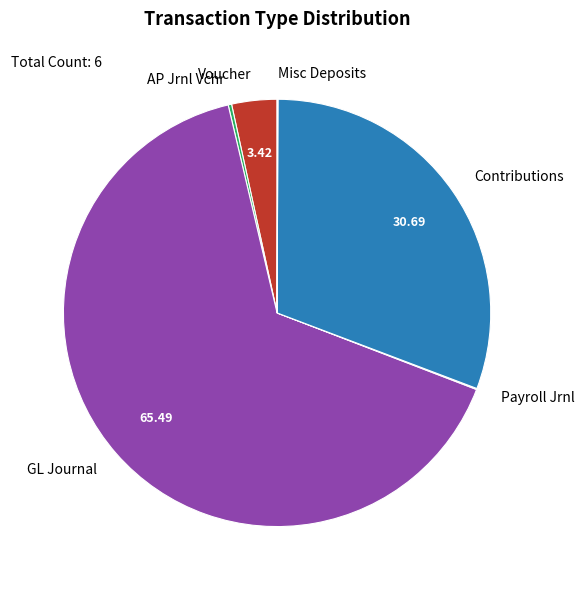

Is there a majority slice in this chart?

Yes